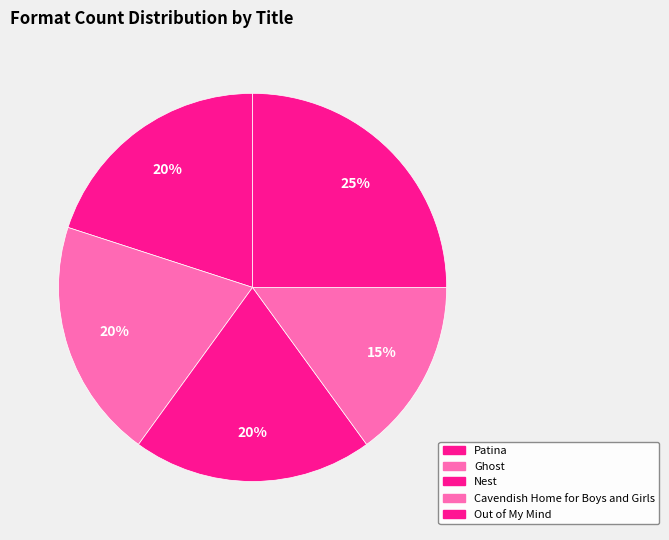

The Out of My Mind slice represents 25% of the pie. True or false?

True